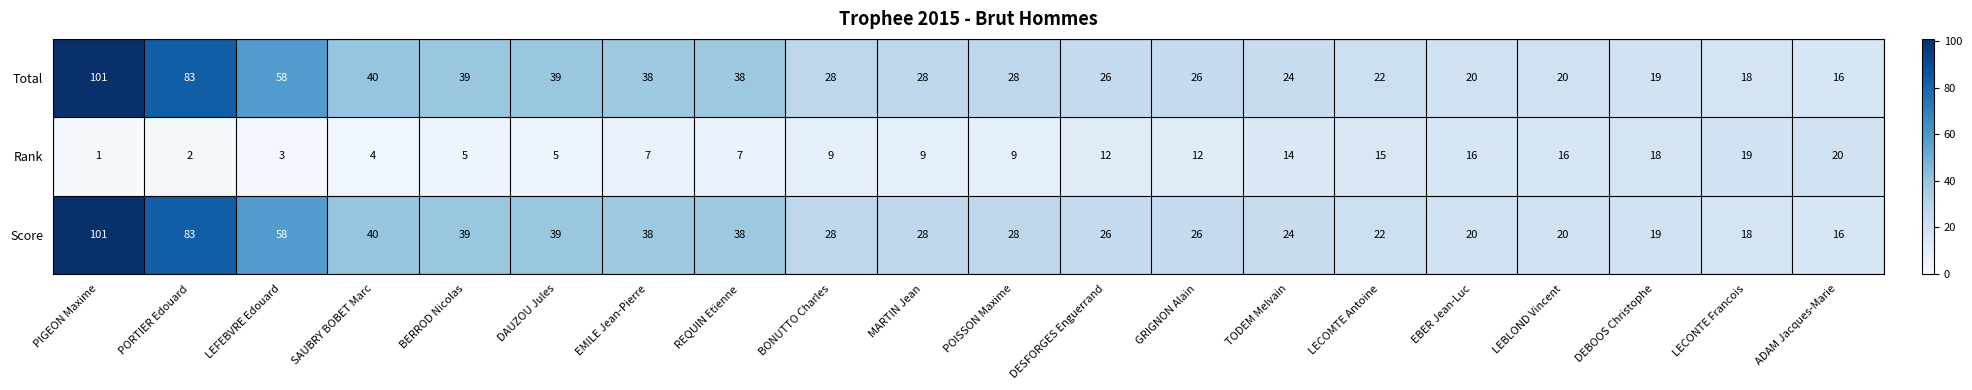

At which category is the sum across all series the highest?

PIGEON Maxime